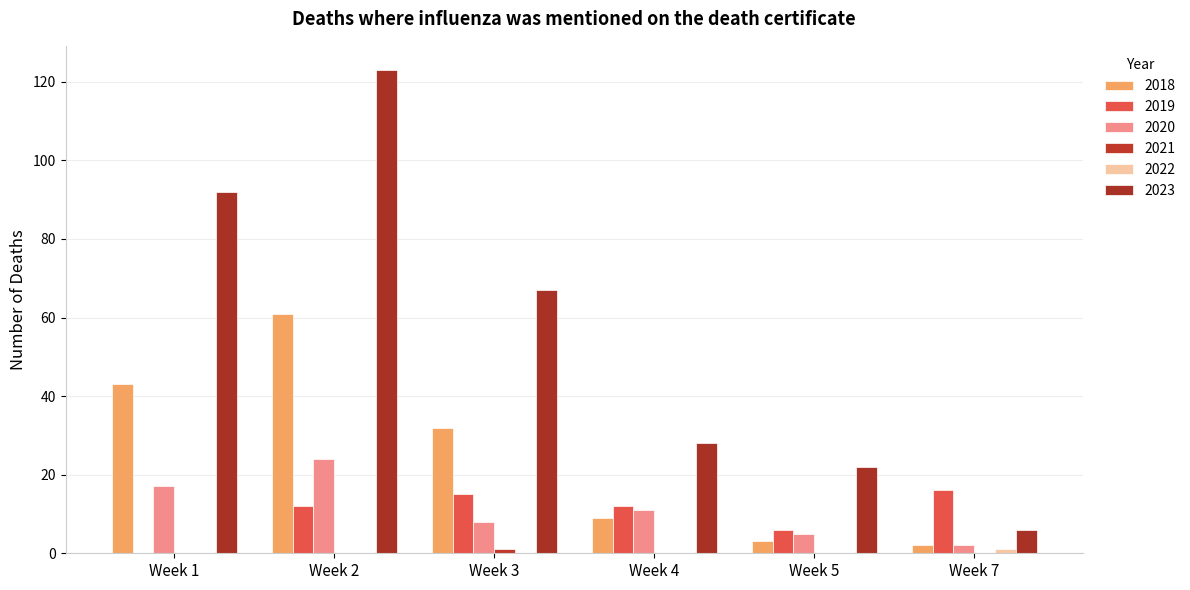

At which category is the sum across all series the highest?

Week 2